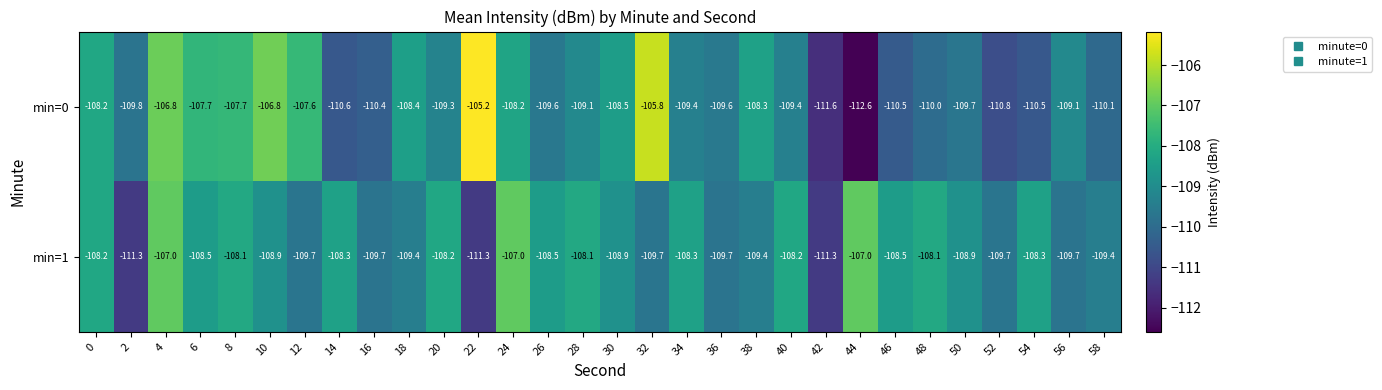

What is the difference between the second highest and second lowest values in the min=0 series?

5.8